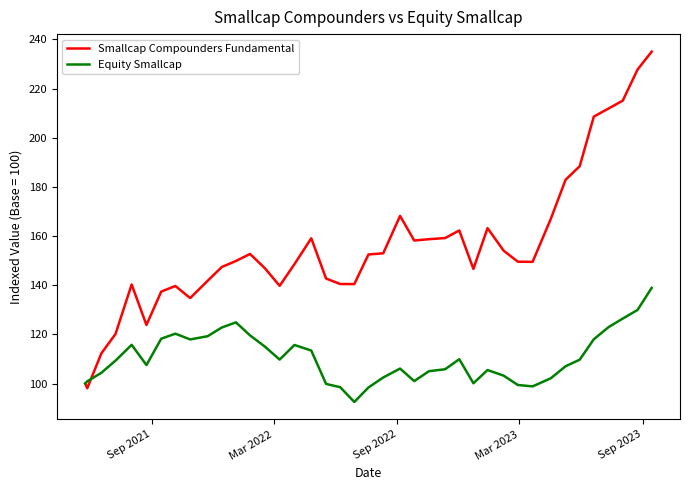

Which series has the largest total across all categories?

Smallcap Compounders Fundamental